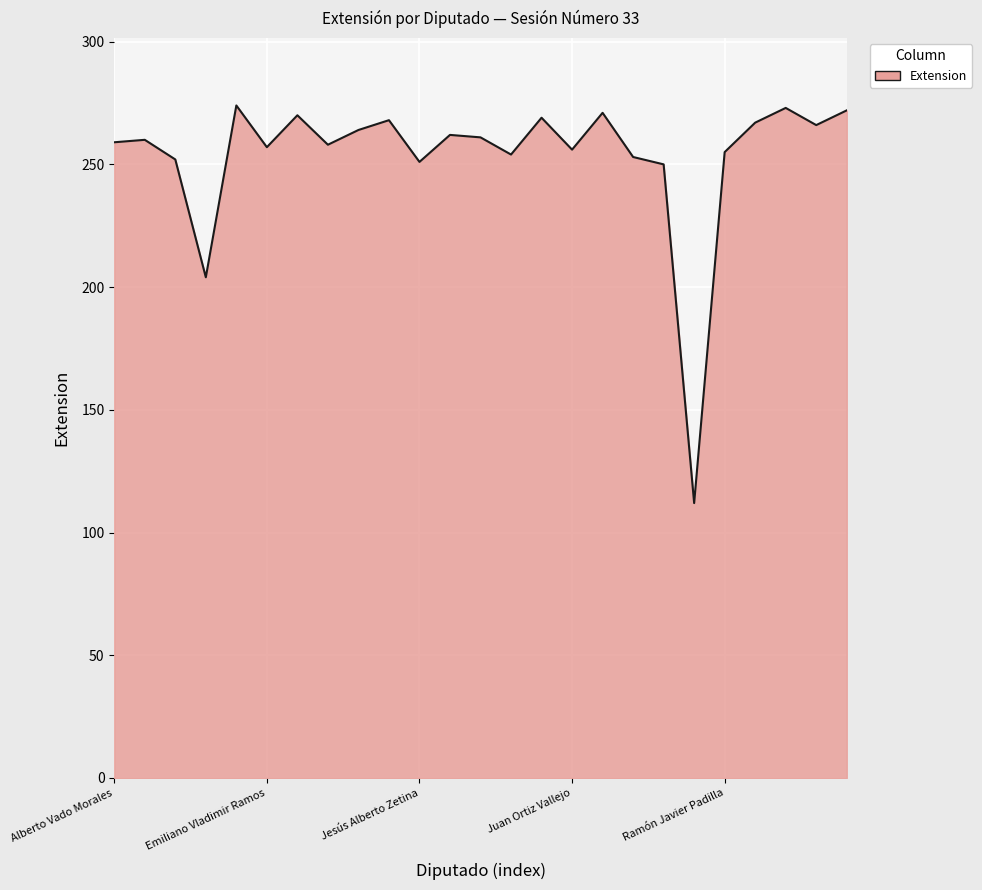

What is the smallest value displayed?

112